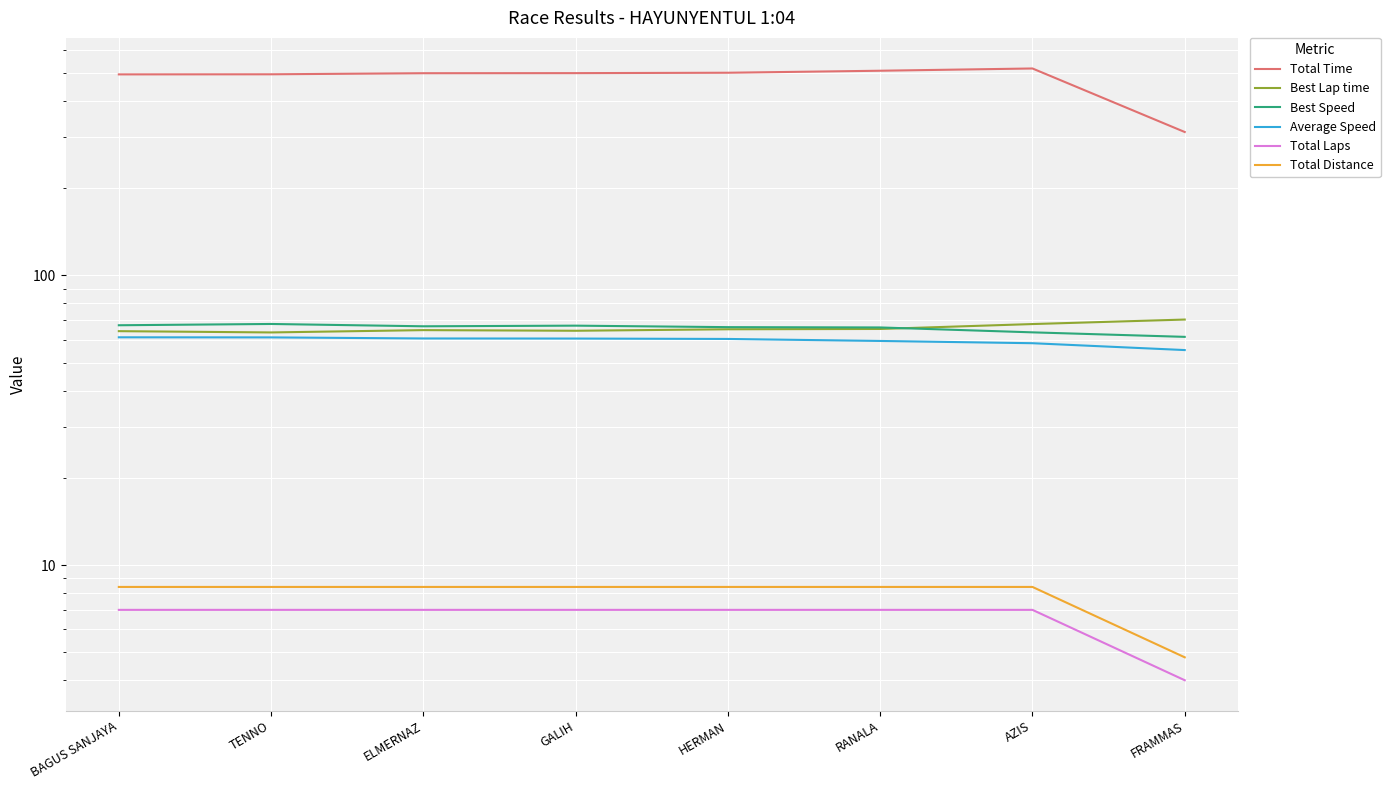

True or false: Total Time and Best Speed intersect in this chart.

False